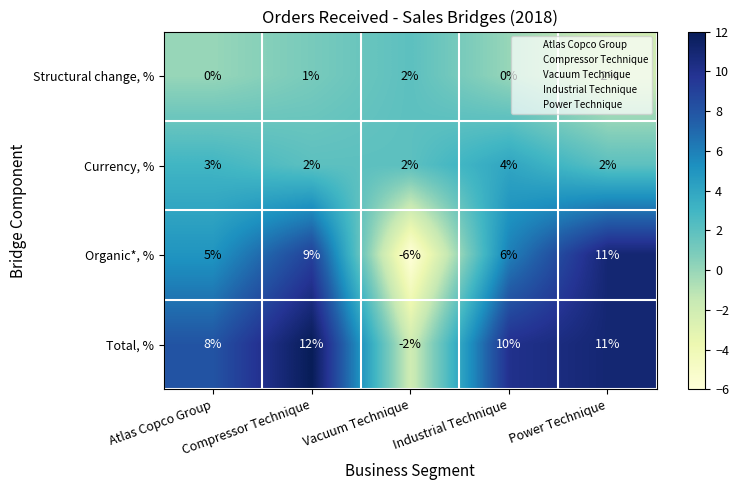

What is the average value of the Total, % series?

8